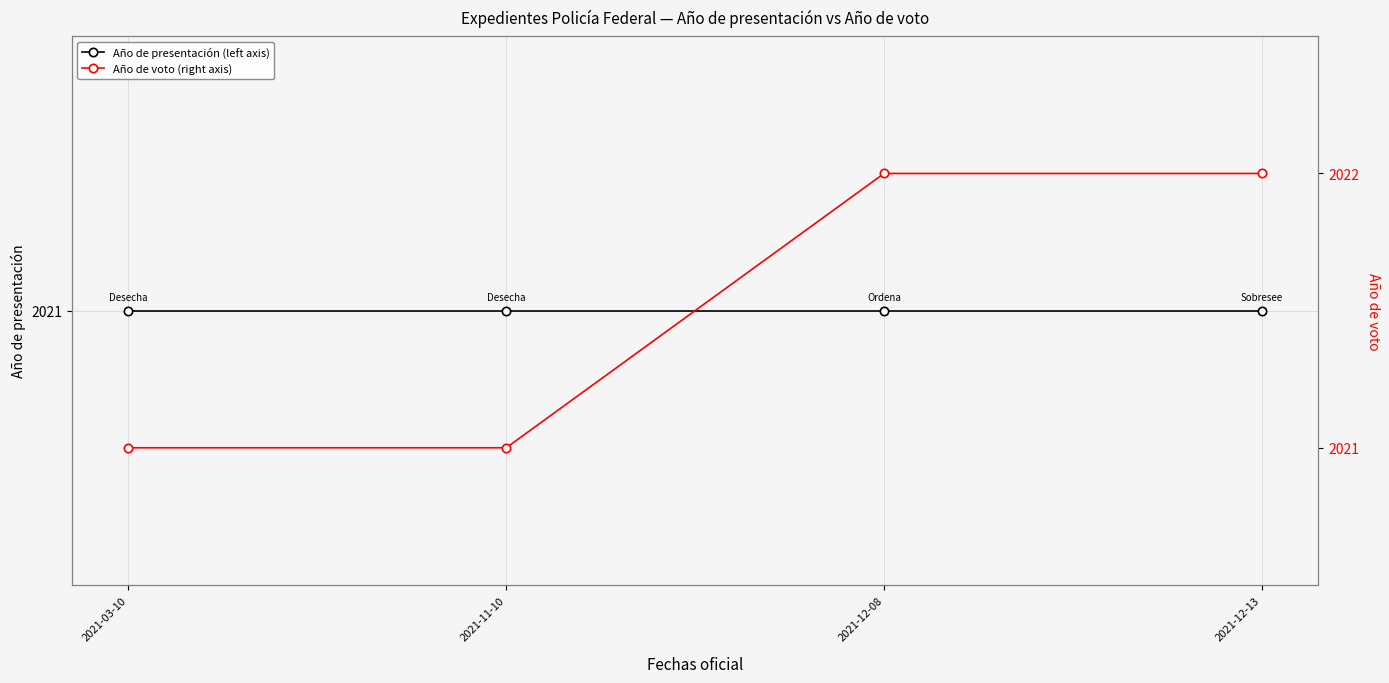

What is the difference between the highest and lowest values at 2021-12-13?

1